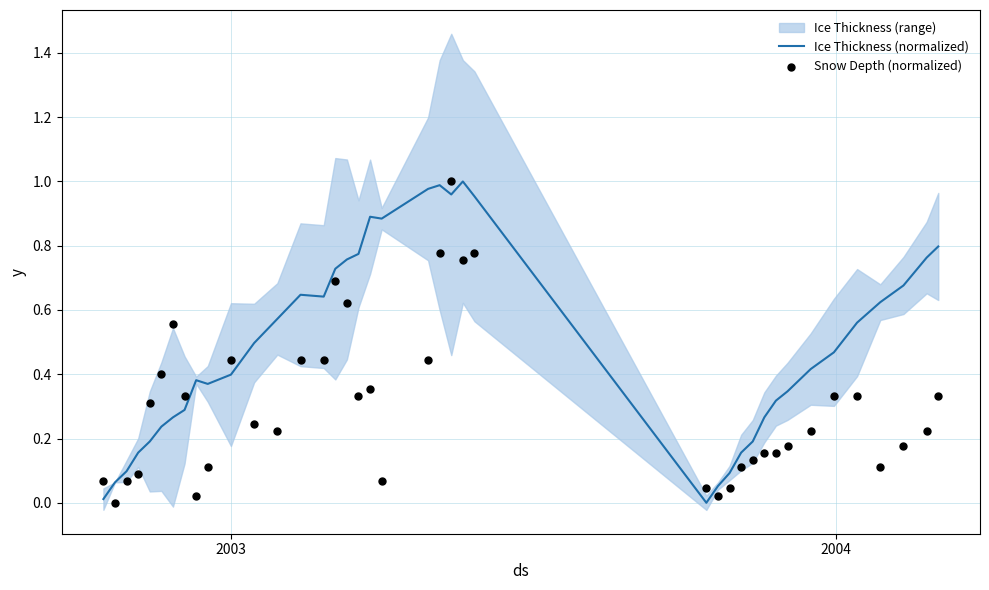

Is the value of Snow Depth (normalized) at 26 greater than the value of Ice Thickness (normalized) at 15?

No